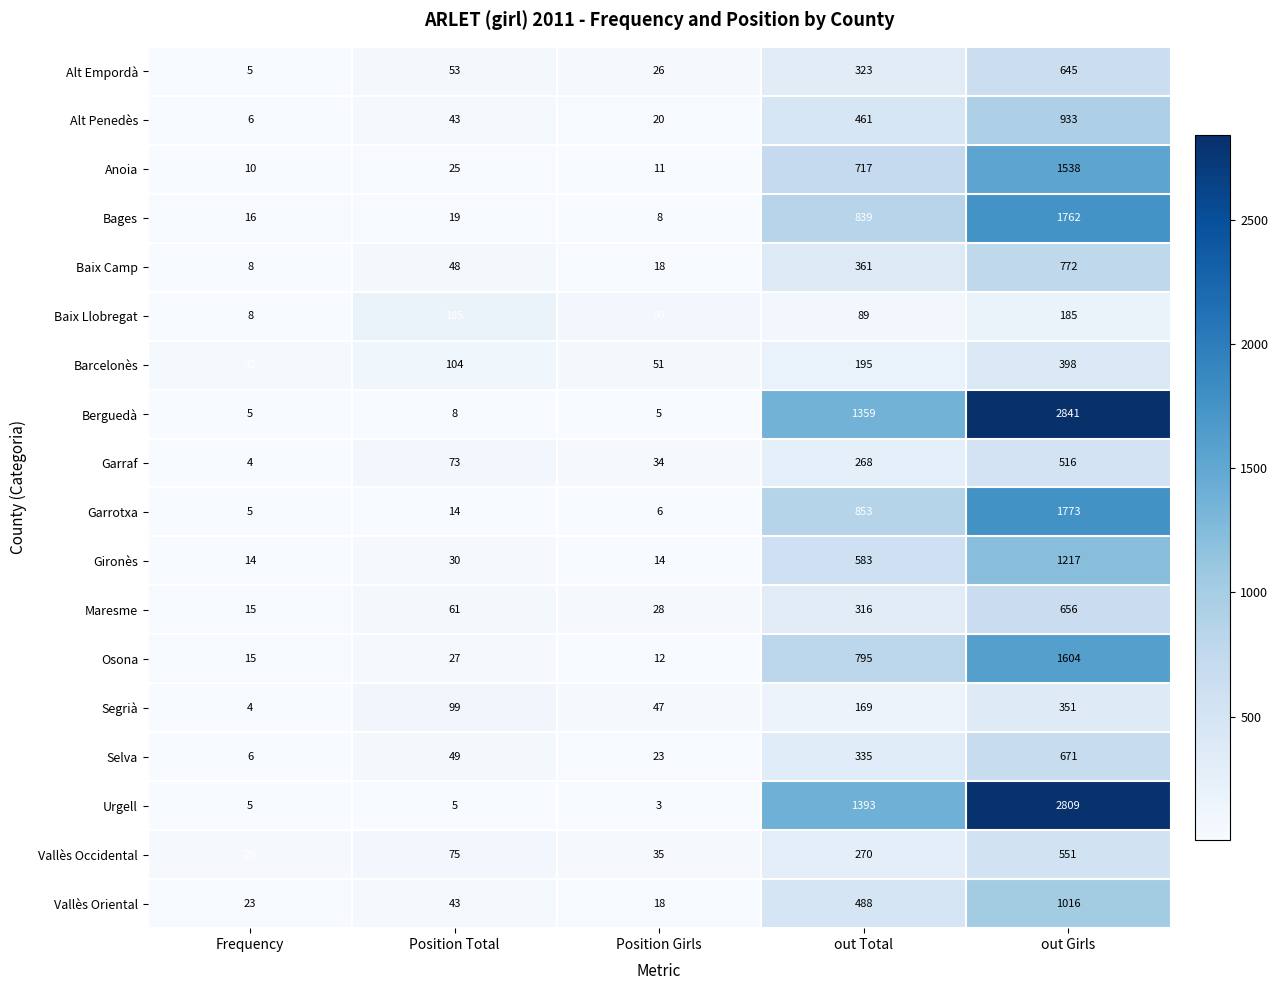

At which label is Segrià closest to 177?

out Total